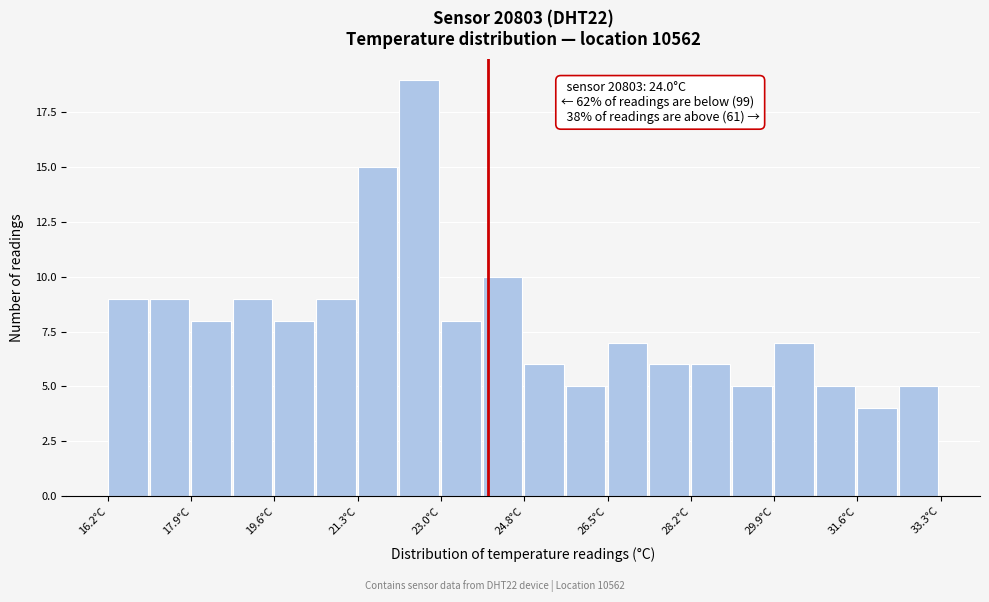

Which range on the x-axis has the tallest bar?

22.2 to 23.0